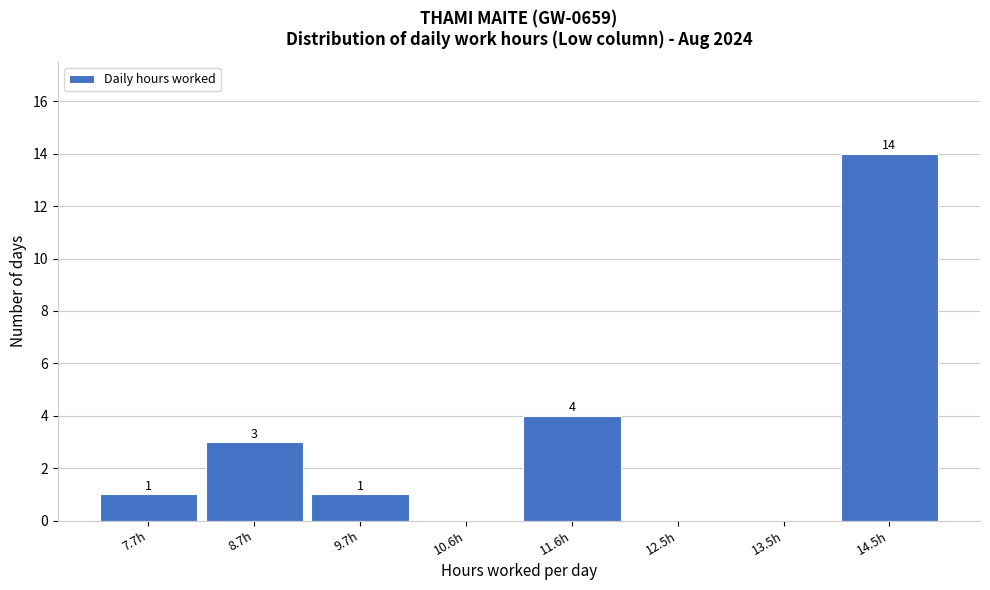

Reading right to left, list all the values displayed in this chart.

14.5h=14	13.5h=0	12.5h=0	11.6h=4	10.6h=0	9.7h=1	8.7h=3	7.7h=1